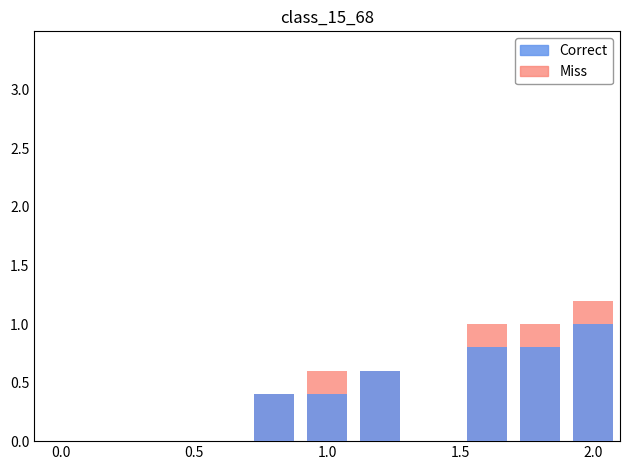

Which series changed the most between 0.5 and 2.0?

Correct